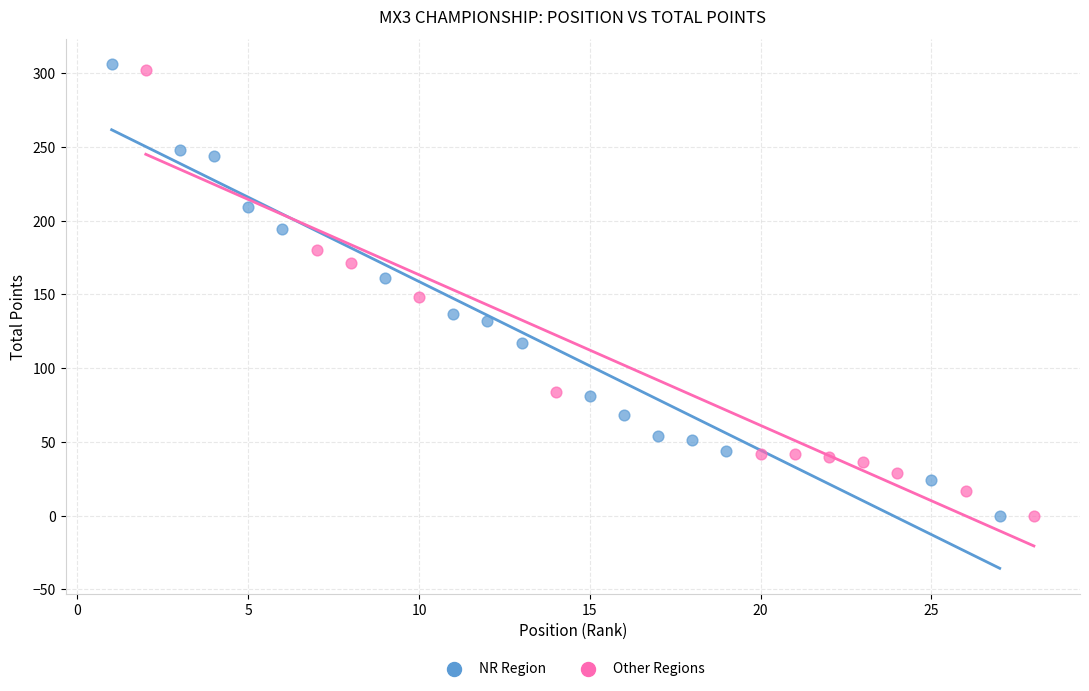

Which series has the largest Y range (max minus min)?

NR Region